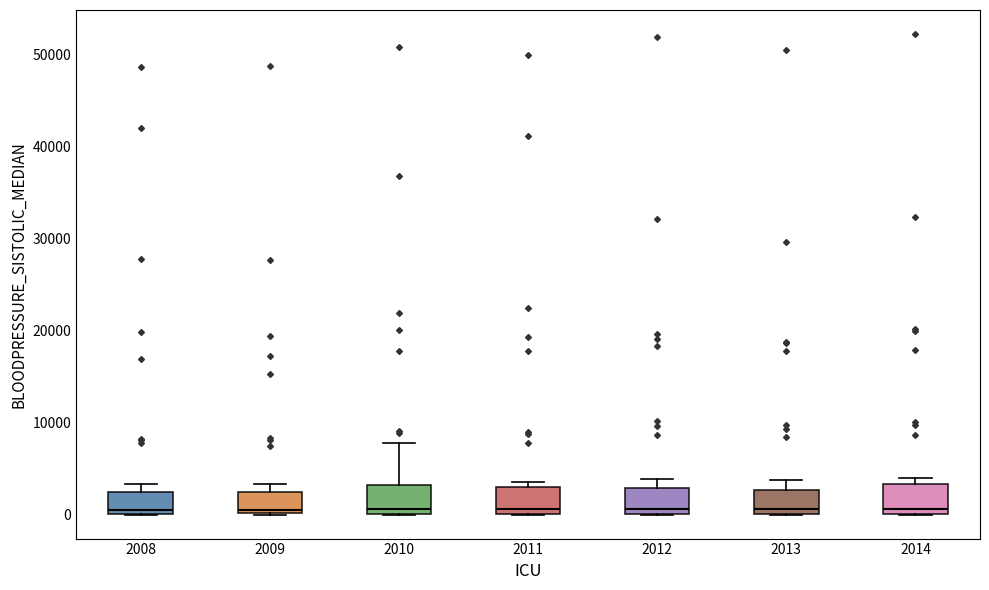

Reading left to right, read every box against the y-axis: the position of its median line, the range the box covers, and the ends of its whiskers. The values are not printed on the chart, so give them approximately, as read against the axis.

2008: median 1000, box 0 to 2000, whiskers 0 to 3000
2009: median 1000, box 0 to 2000, whiskers 0 to 3000
2010: median 1000, box 0 to 3000, whiskers 0 to 8000
2011: median 1000, box 0 to 3000, whiskers 0 to 4000
2012: median 1000, box 0 to 3000, whiskers 0 to 4000
2013: median 1000, box 0 to 3000, whiskers 0 to 4000
2014: median 1000, box 0 to 3000, whiskers 0 to 4000